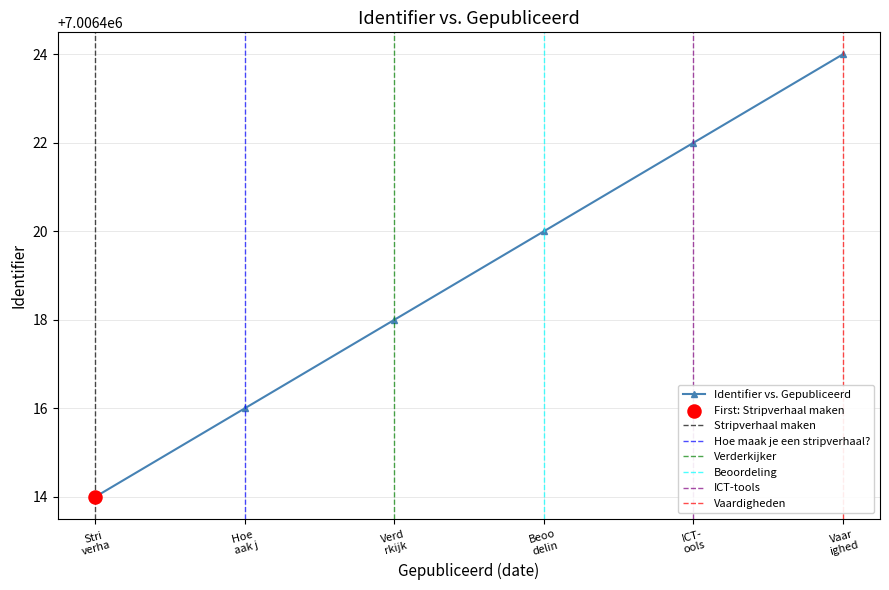

True or false: Identifier vs. Gepubliceerd has more than 2 points higher than both neighbors.

False